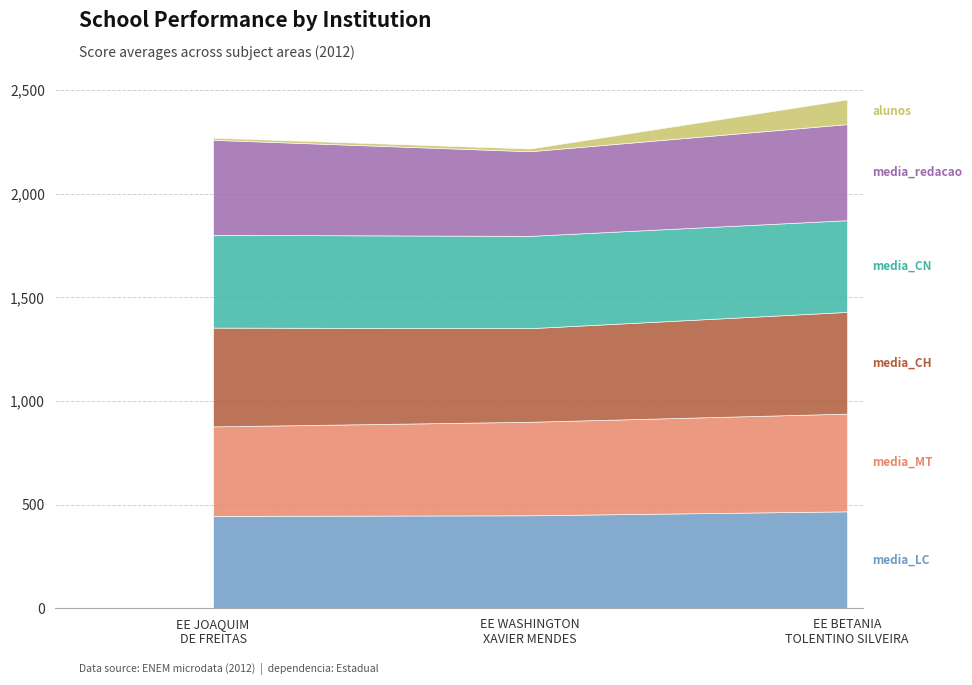

What is the difference between the media_LC values at EE BETANIA TOLENTINO SILVEIRA and EE WASHINGTON XAVIER MENDES?

19.1